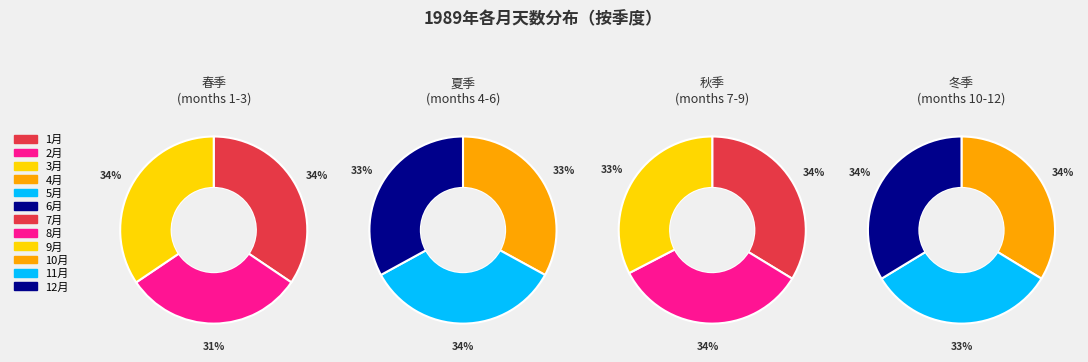

How many slices are in this pie chart?

12